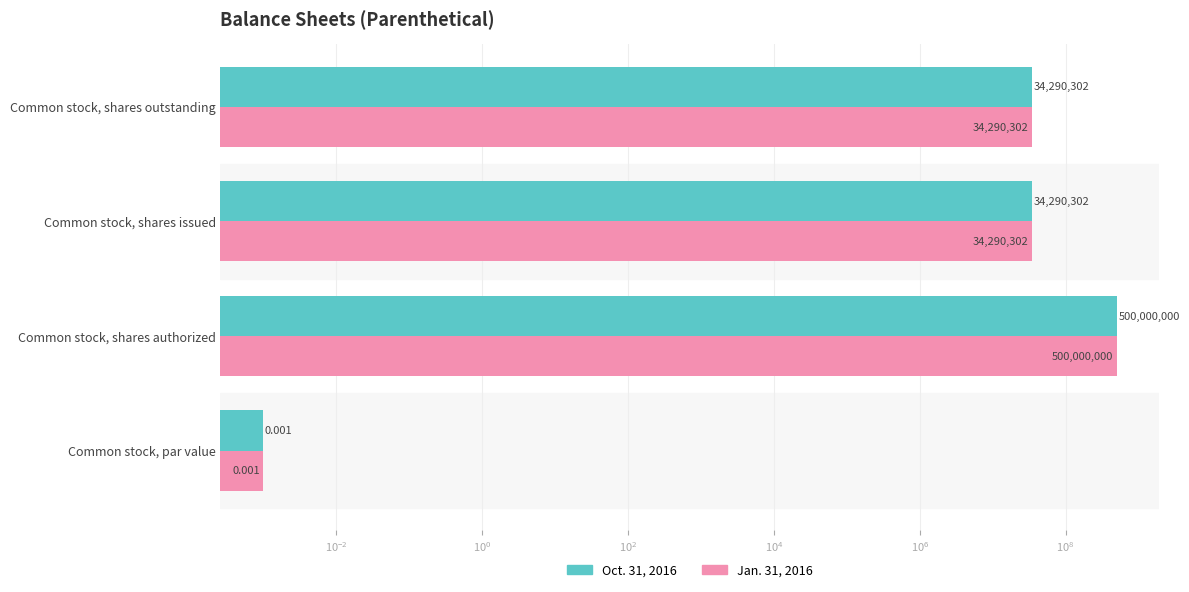

What is the sum of all Oct. 31, 2016 values?

568580604.0